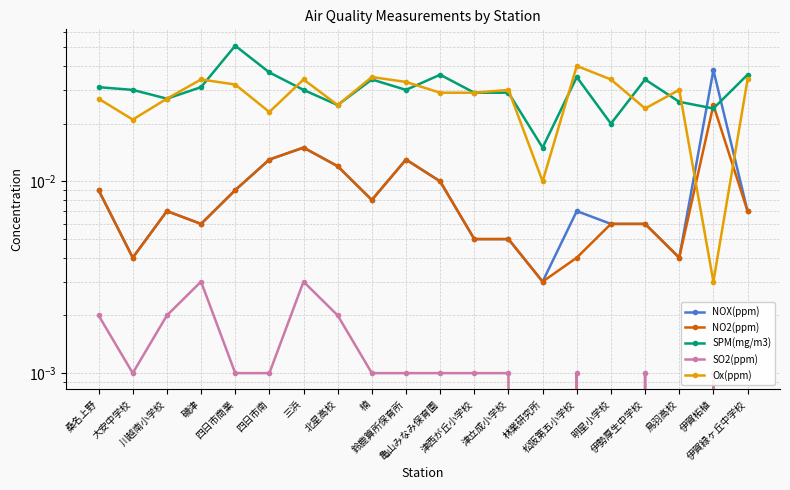

Is the value of NOX(ppm) at 林業研究所 greater than the value of NO2(ppm) at 伊賀柘植?

No